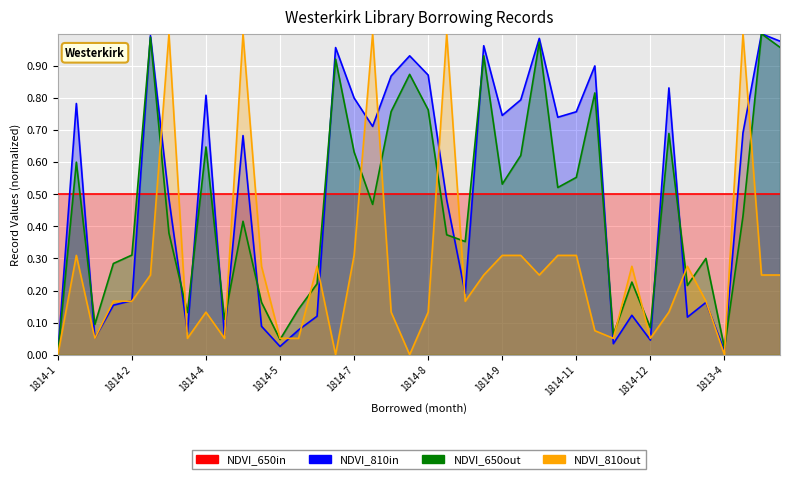

Reading left to right, list all the values displayed in this chart.

NDVI_650in: 0.5	0.5	0.5	0.5	0.5	0.5	0.5	0.5	0.5	0.5	0.5	0.5	0.5	0.5	0.5	0.5	0.5	0.5	0.5	0.5	0.5	0.5	0.5	0.5	0.5	0.5	0.5	0.5	0.5	0.5	0.5	0.5	0.5	0.5	0.5	0.5	0.5	0.5	0.5	0.5
NDVI_810in: 0.0	0.8	0.1	0.2	0.2	1.0	0.5	0.1	0.8	0.1	0.7	0.1	0.0	0.1	0.1	1.0	0.8	0.7	0.9	0.9	0.9	0.5	0.2	1.0	0.7	0.8	1.0	0.7	0.8	0.9	0.0	0.1	0.0	0.8	0.1	0.2	0.0	0.7	1.0	1.0
NDVI_650out: 0.0	0.6	0.1	0.3	0.3	1.0	0.4	0.1	0.6	0.1	0.4	0.2	0.0	0.1	0.2	0.9	0.6	0.5	0.8	0.9	0.8	0.4	0.4	0.9	0.5	0.6	1.0	0.5	0.6	0.8	0.1	0.2	0.1	0.7	0.2	0.3	0.0	0.4	1.0	1.0
NDVI_810out: 0.0	0.3	0.1	0.2	0.2	0.2	1.0	0.1	0.1	0.1	1.0	0.3	0.1	0.1	0.3	0.0	0.3	1.0	0.1	0.0	0.1	1.0	0.2	0.2	0.3	0.3	0.2	0.3	0.3	0.1	0.1	0.3	0.1	0.1	0.3	0.2	0.0	1.0	0.2	0.2